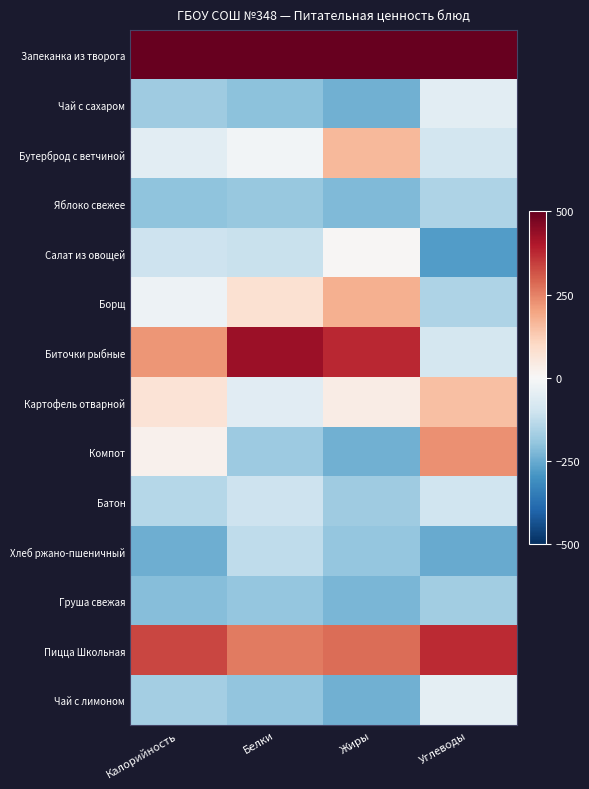

At which category is the sum across all series the highest?

Жиры